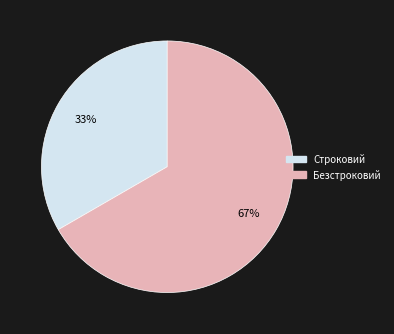

What percentage is the Строковий slice, to the nearest percent?

33%